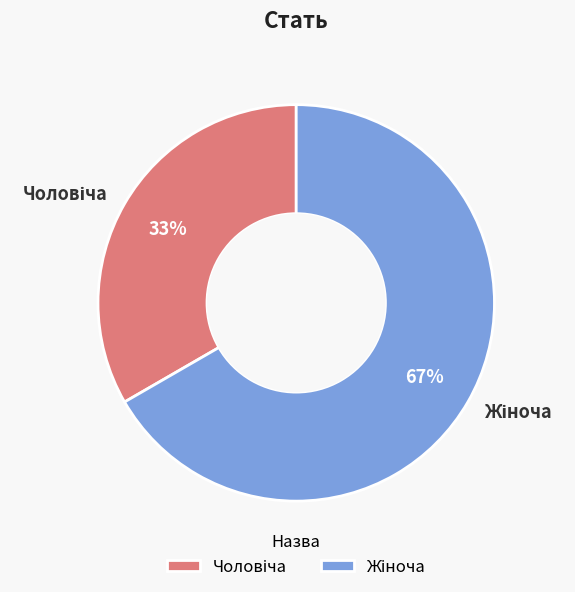

How many slices are in this pie chart?

2